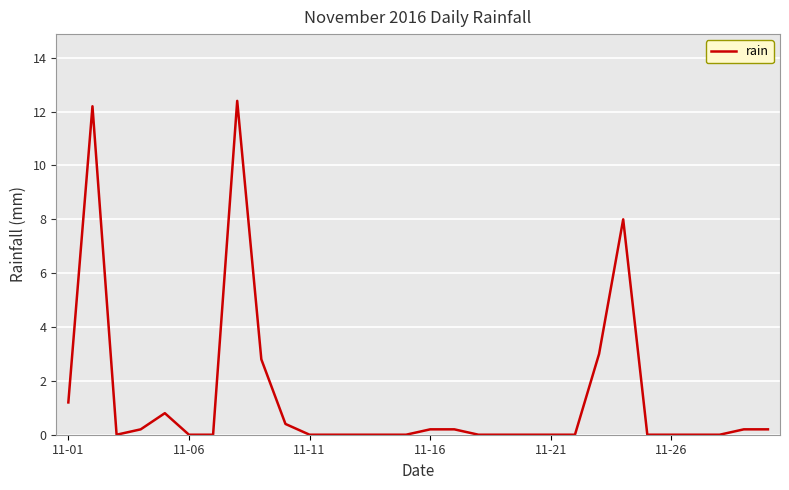

What is the difference between the maximum and minimum values?

12.4